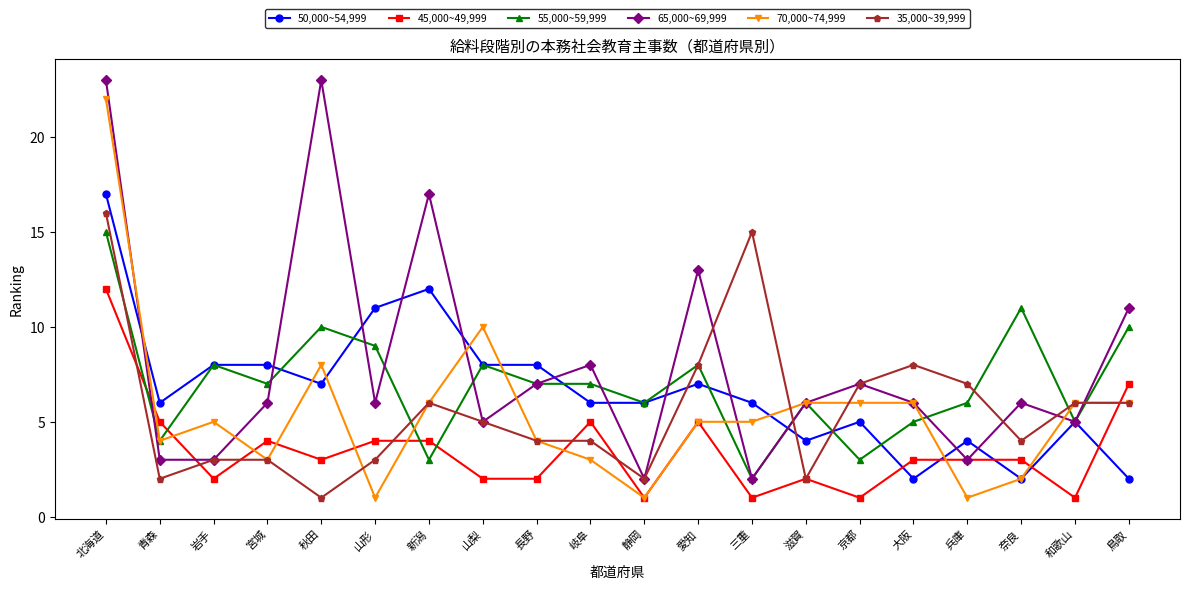

Count the number of categories in the chart.

20